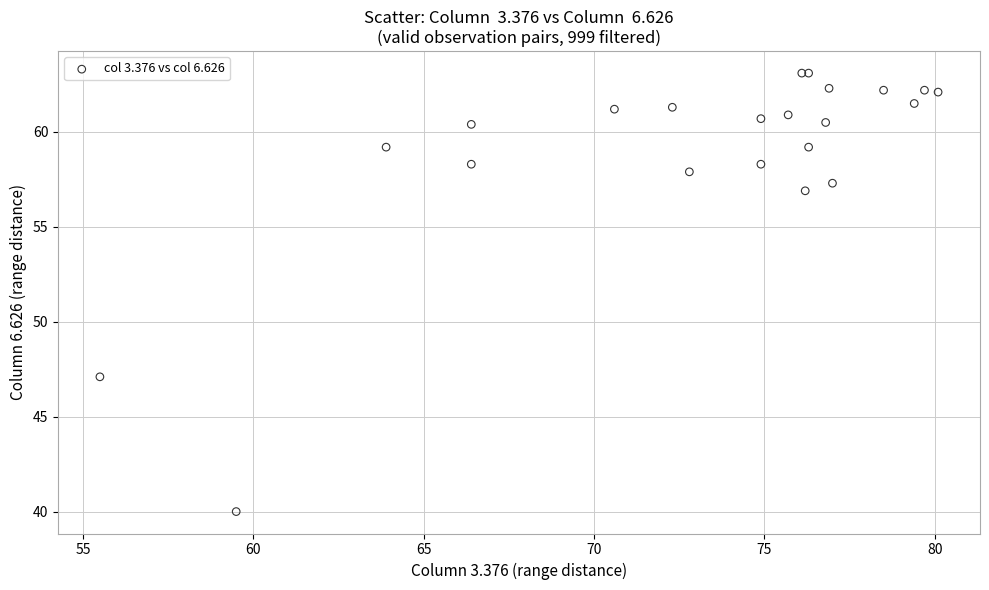

What Y value in the scatter plot is closest to 51?

47.1